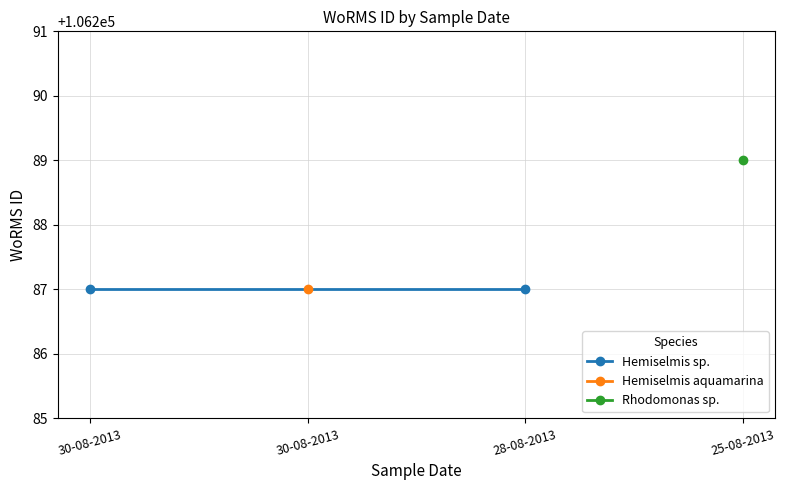

At which category does the chart reach its minimum across all series?

30-08-2013